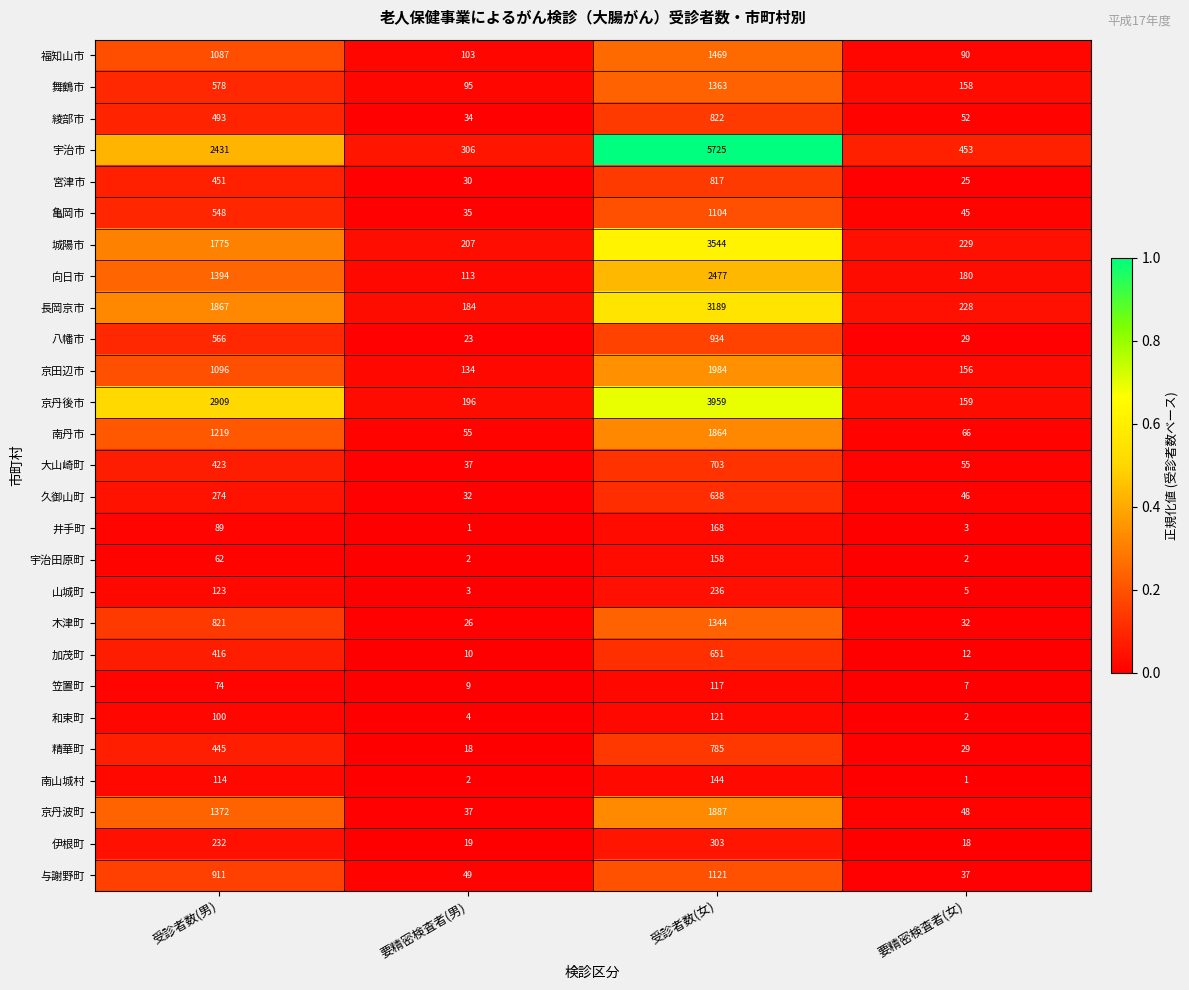

The 木津町 series shows 32 at 要精密検査者(女). True or false?

True